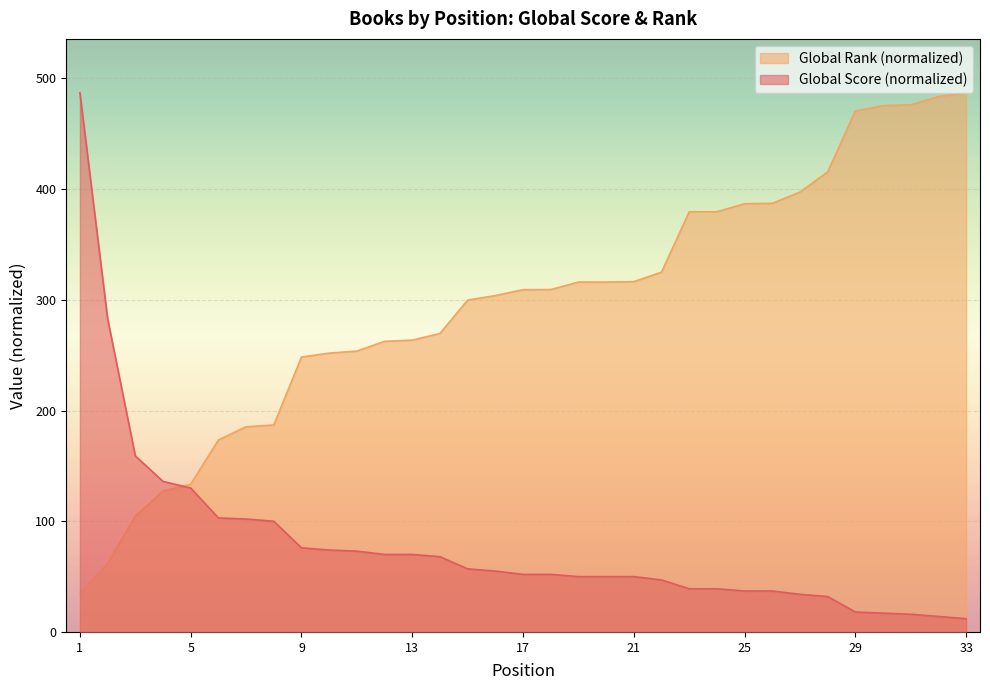

True or false: Global Rank (normalized) has a value of 34.7 at 1.

True